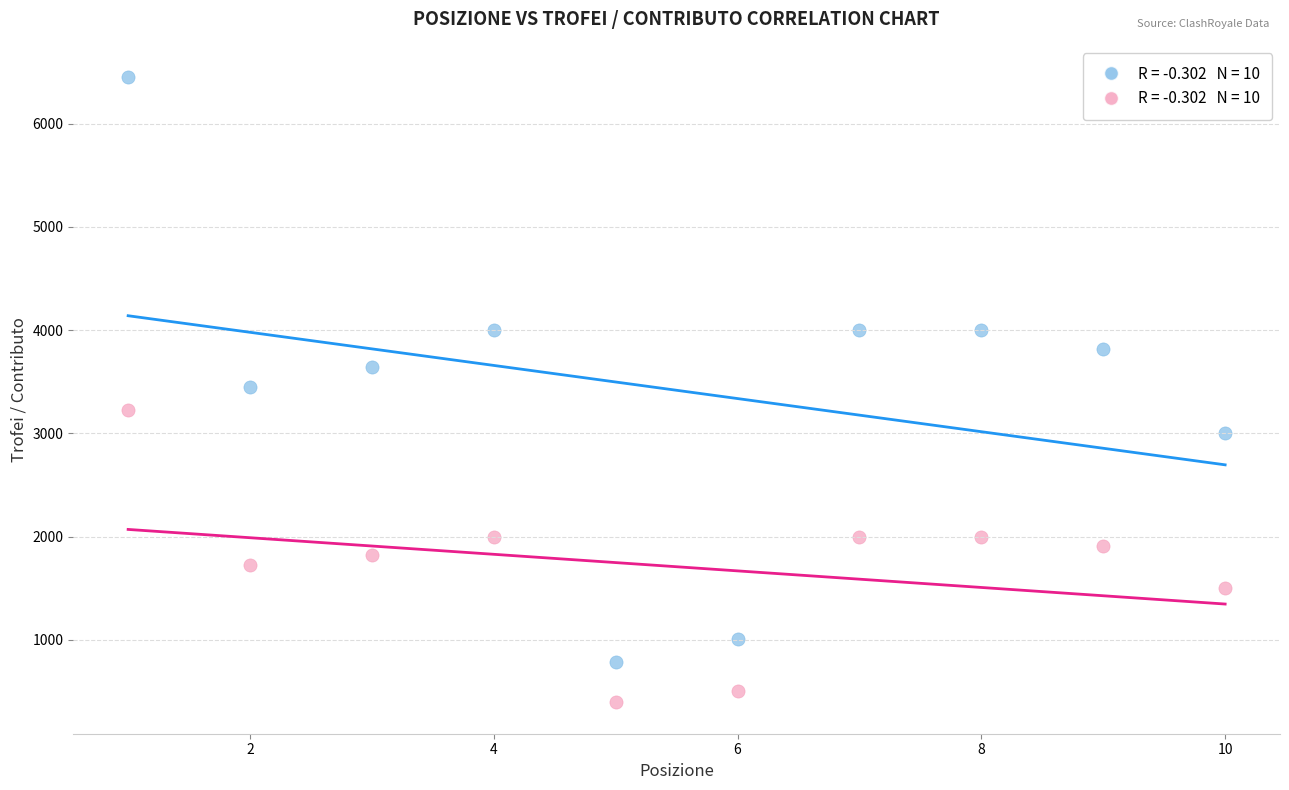

Across all data points, what is the range of X values (max minus min)?

9